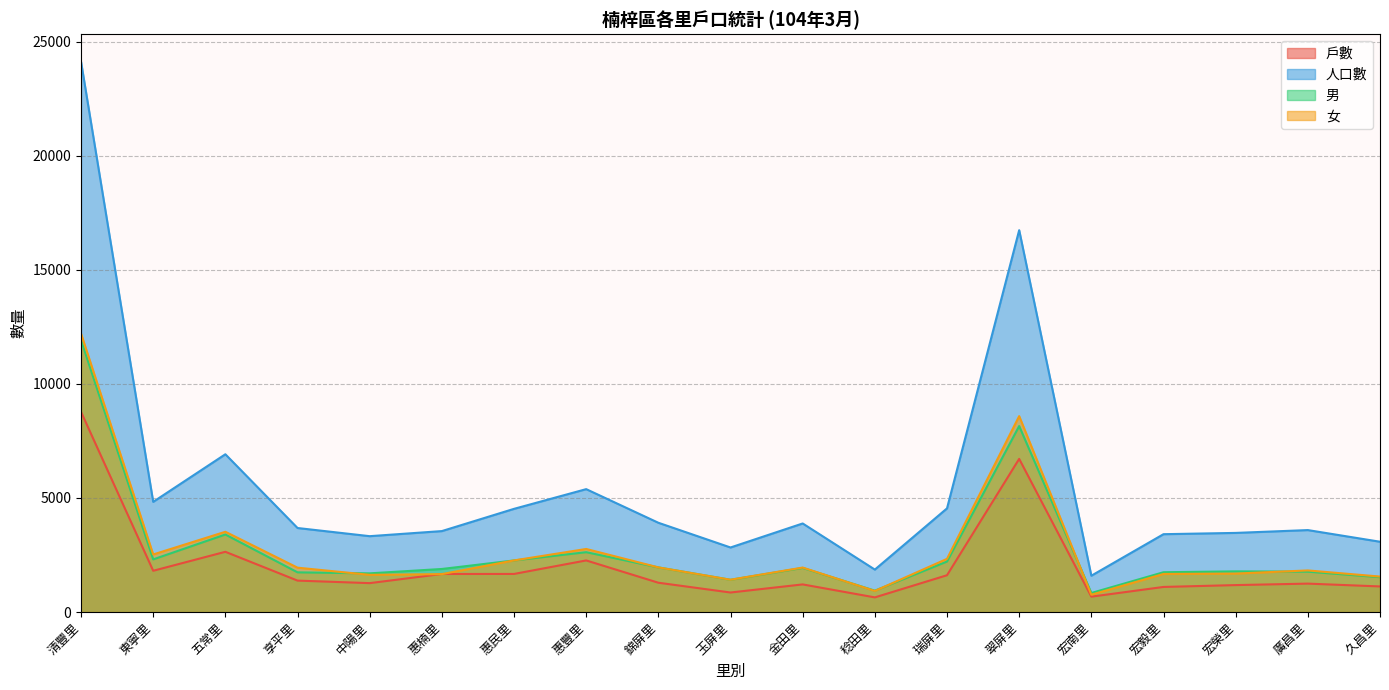

What is the greatest value displayed?

24127